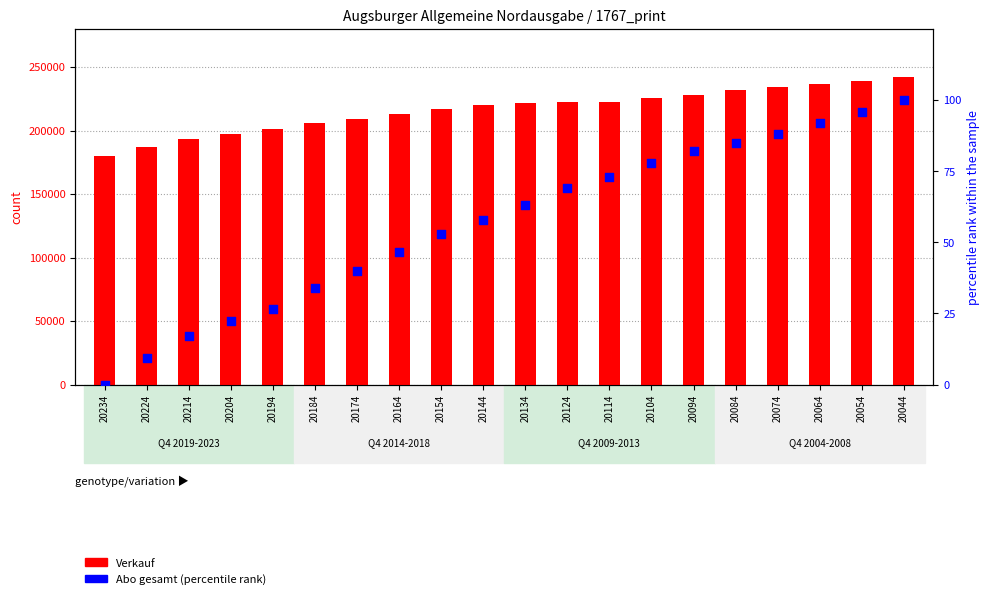

Which series reaches the maximum Y coordinate?

Verkauf